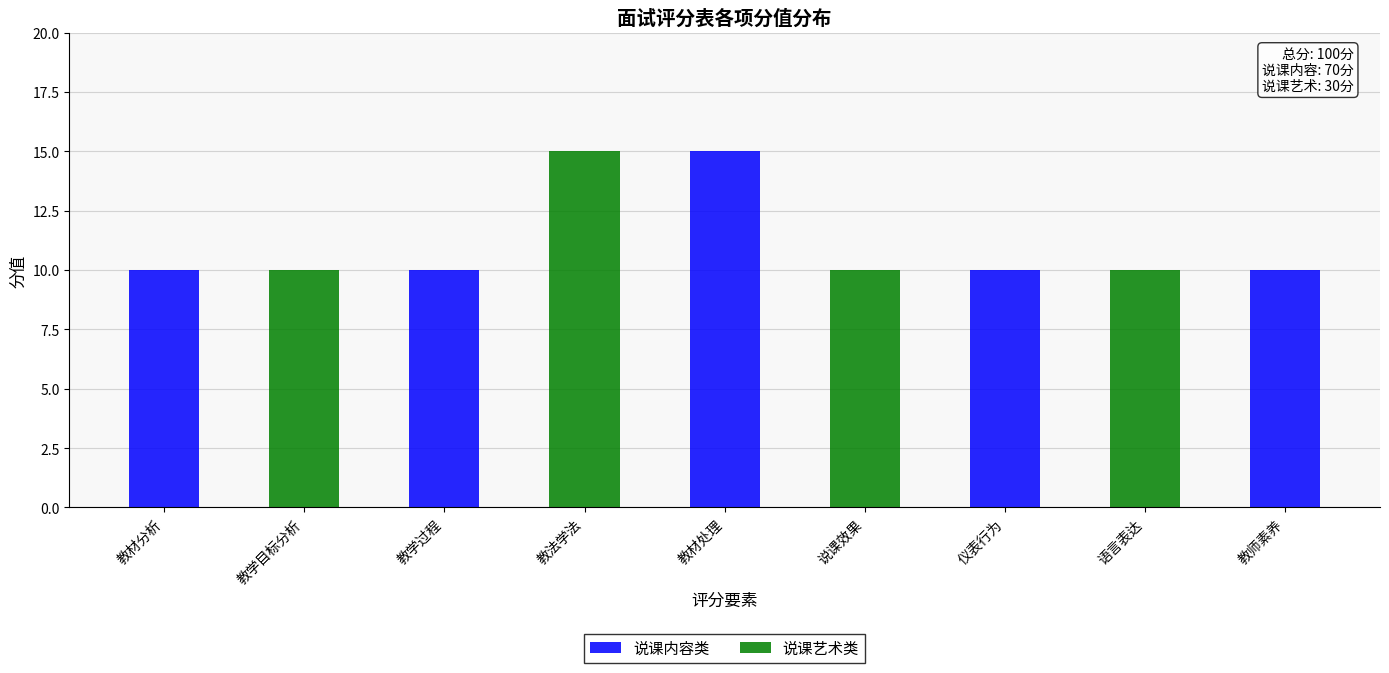

Reading left to right, list all the values displayed in this chart.

10	10	10	15	15	10	10	10	10